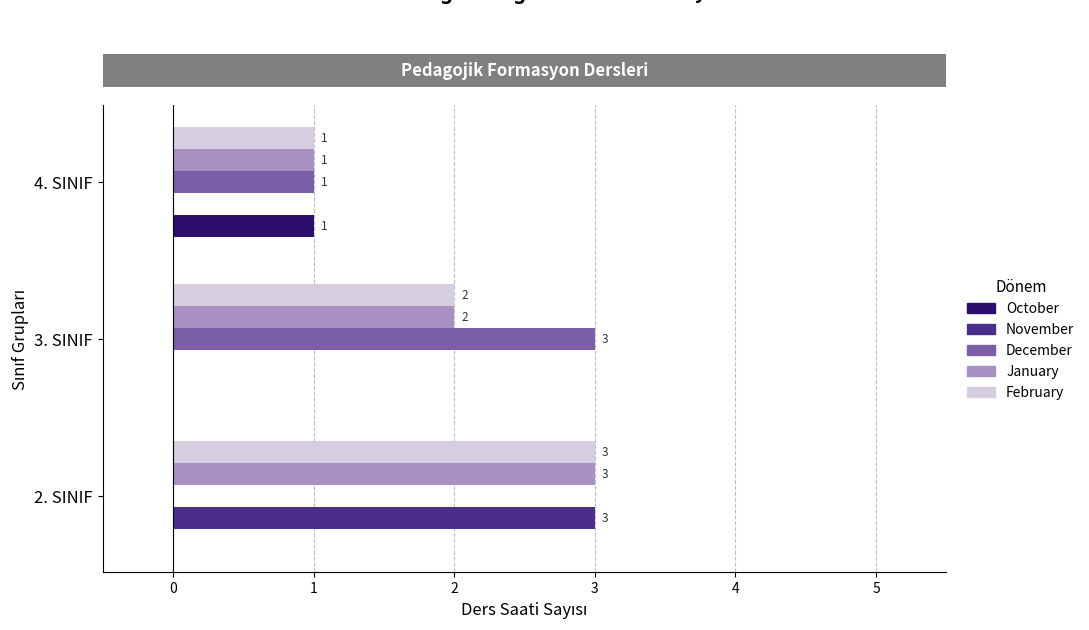

What is the greatest value displayed?

3